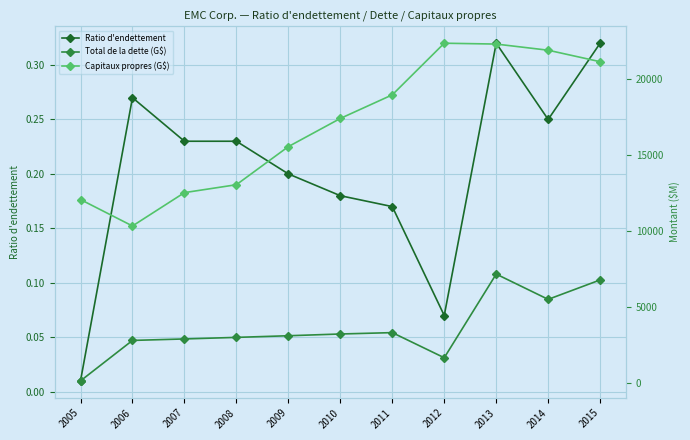

Rank the categories by Ratio d'endettement value from highest to lowest.

2013, 2015, 2006, 2014, 2007, 2008, 2009, 2010, 2011, 2012, 2005